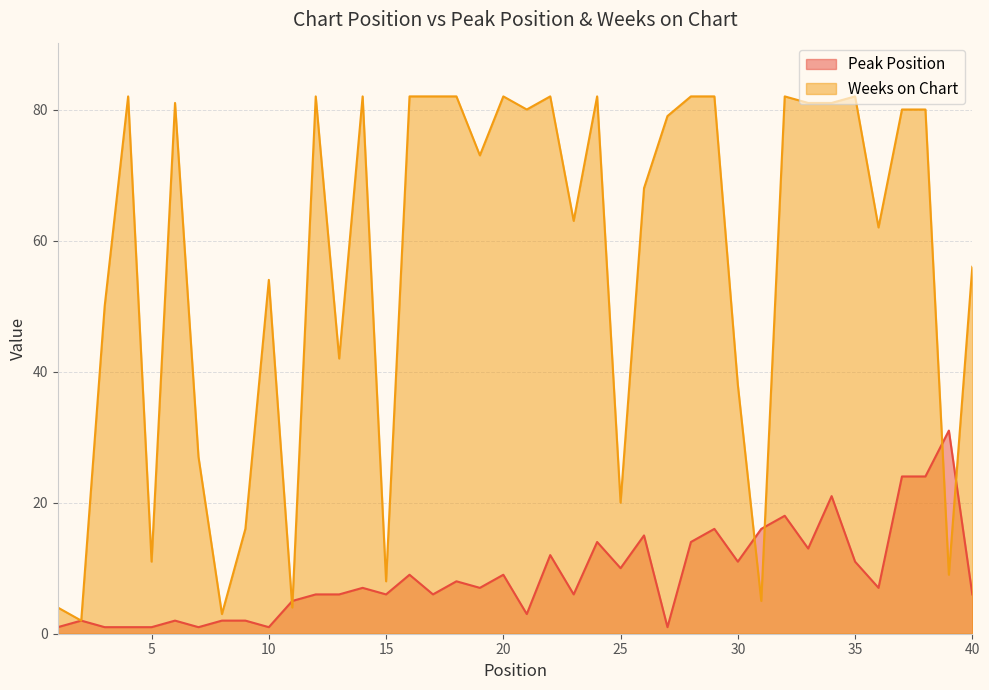

Is it true that Peak Position equals 10 at 23?

False